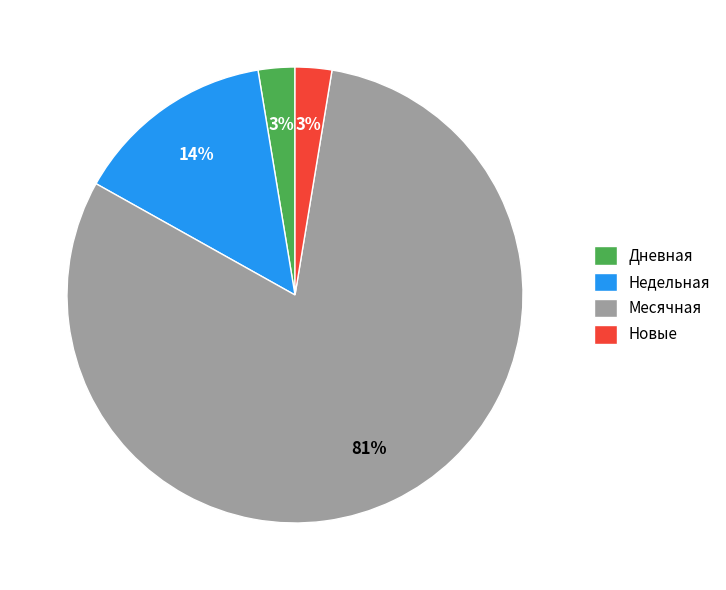

Count the number of slices in the pie.

4